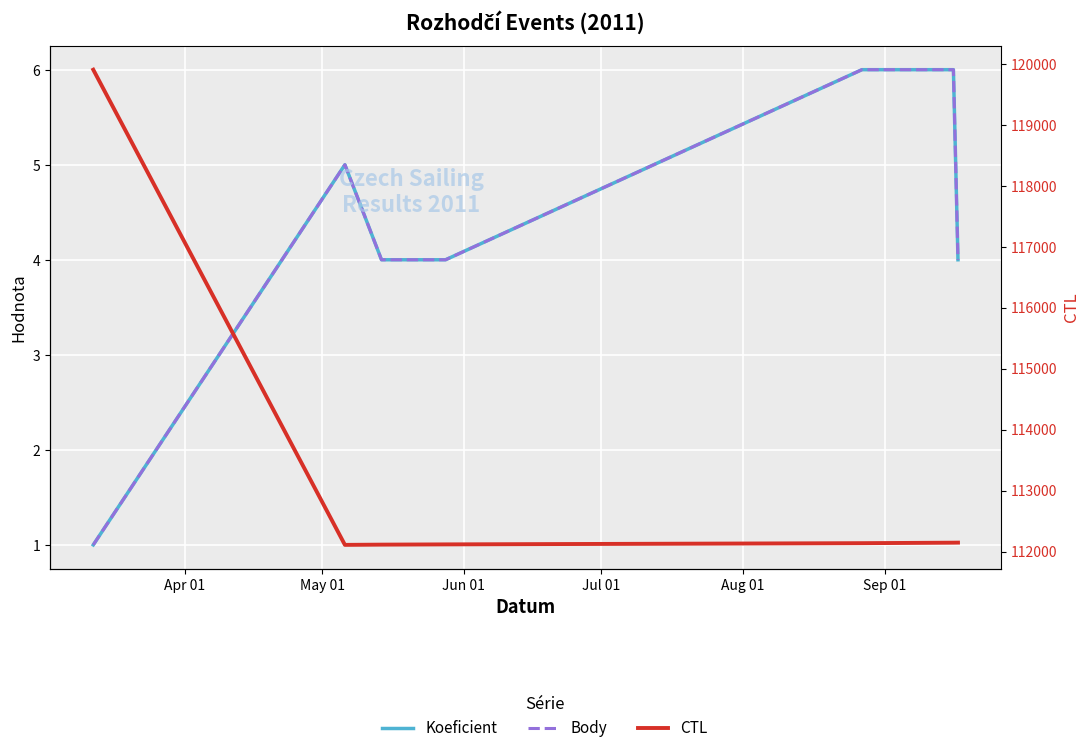

What is the difference between the second highest and second lowest values in the Koeficient series?

2